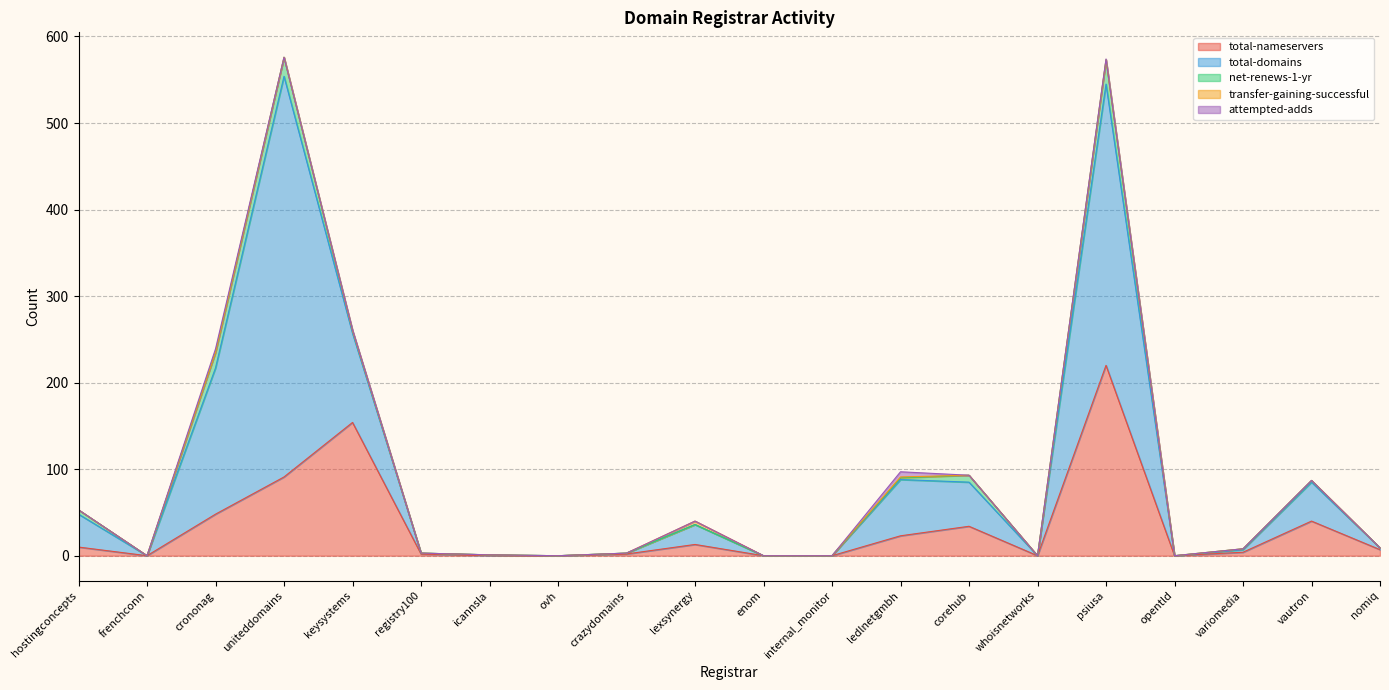

True or false: attempted-adds and total-domains cross at least once.

False